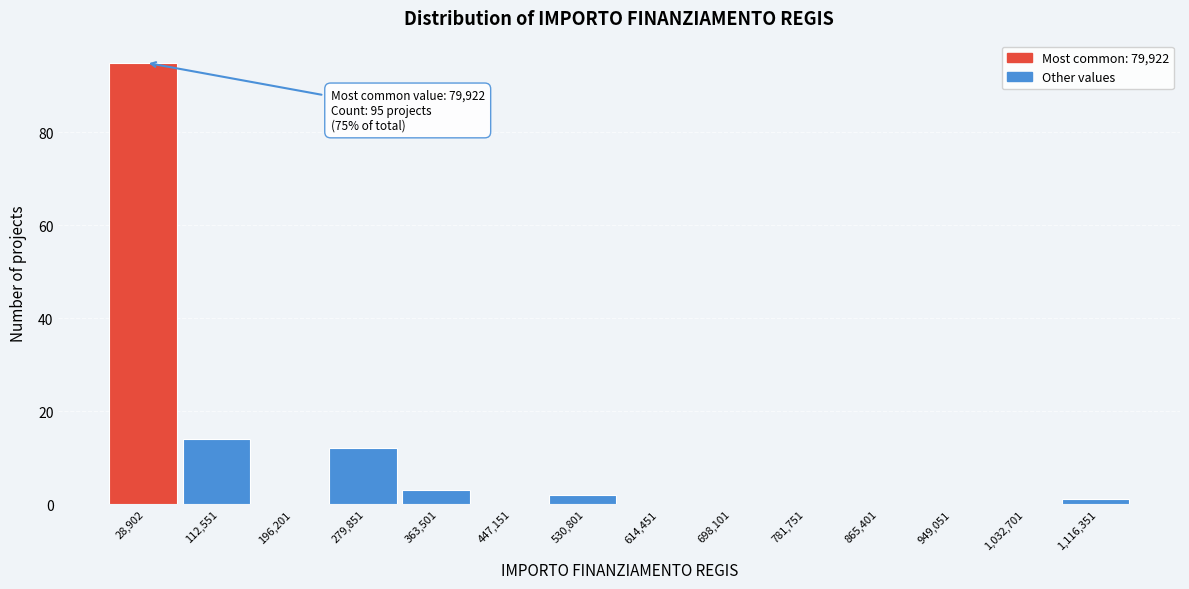

Reading left to right, list all the values displayed in this chart.

28,902=95	112,551=14	196,201=0	279,851=12	363,501=3	447,151=0	530,801=2	614,451=0	698,101=0	781,751=0	865,401=0	949,051=0	1,032,701=0	1,116,351=1